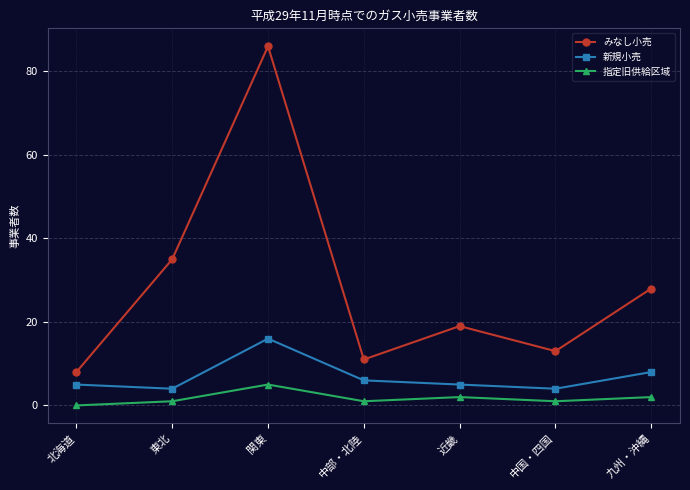

At how many categories does at least one series exceed 34?

2